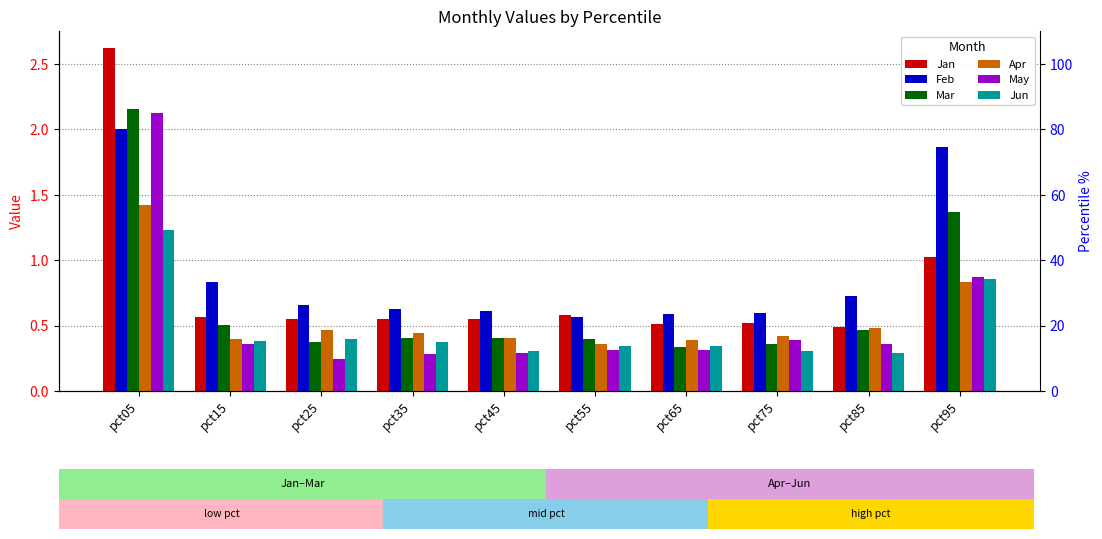

Which category has the lowest value in the Feb series?

pct55